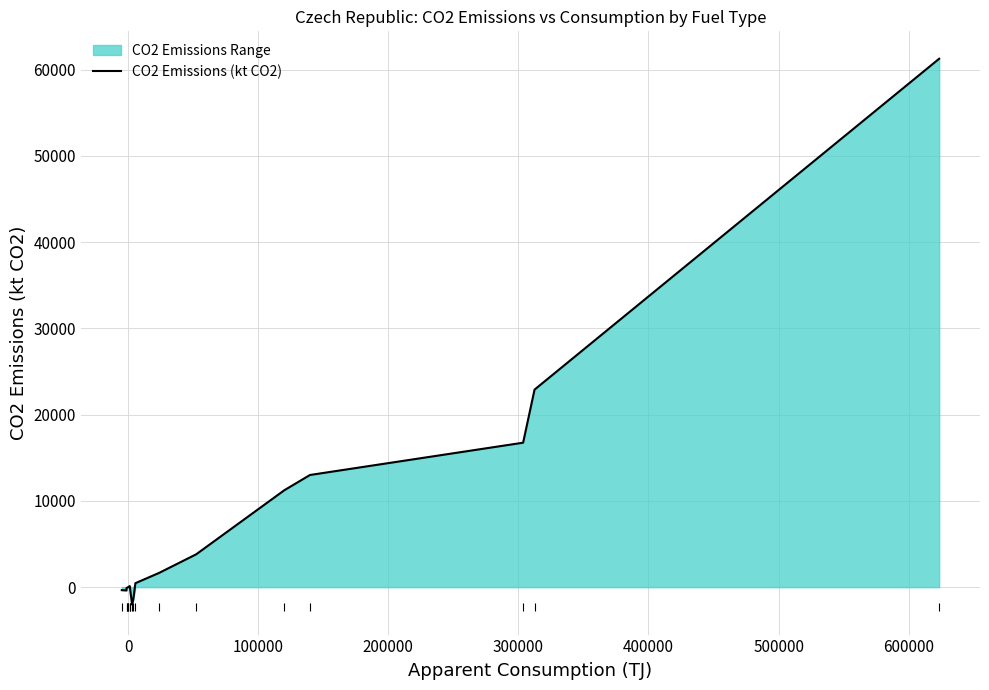

What is the difference between the second highest and minimum values?

24919.5